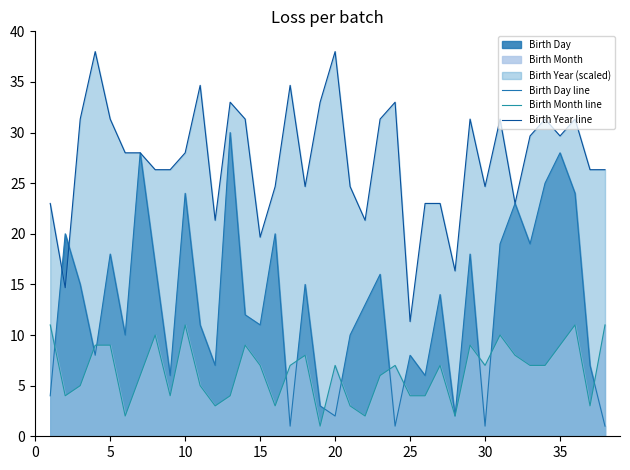

Does the chart have visible grid lines?

No